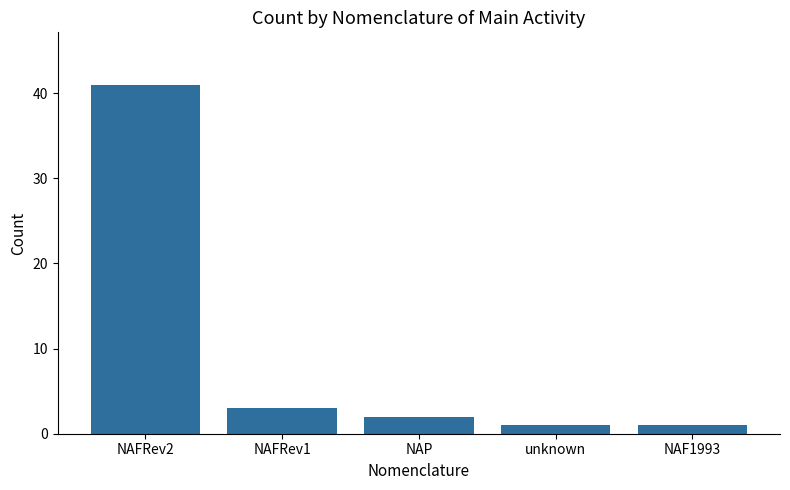

How many categories are shown in the chart?

5